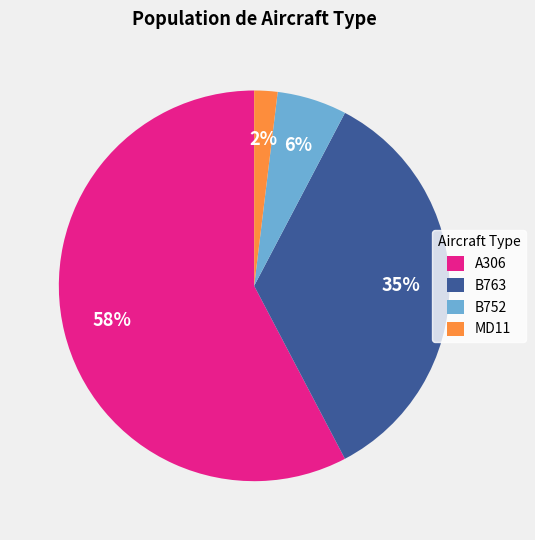

To the nearest percent, what is the combined percentage of MD11 and B752?

8%